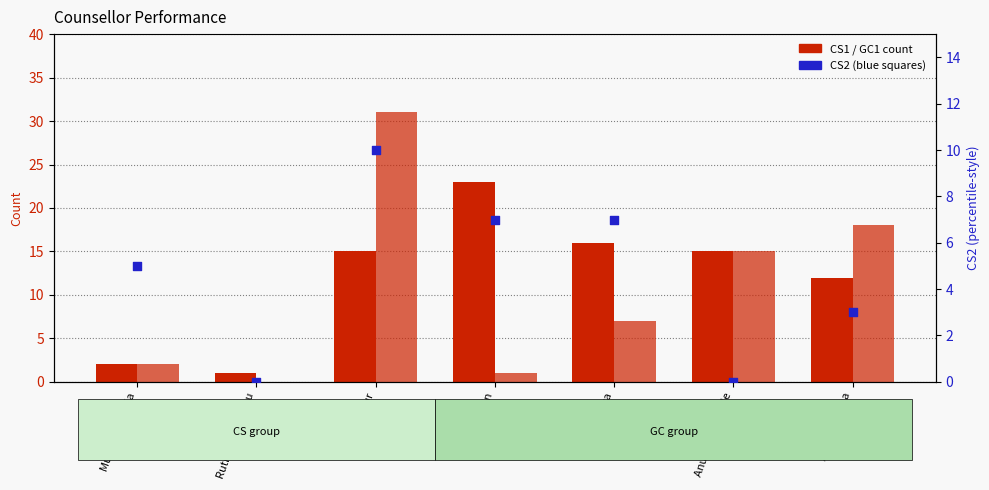

Which series has the widest spread of Y values?

GC1